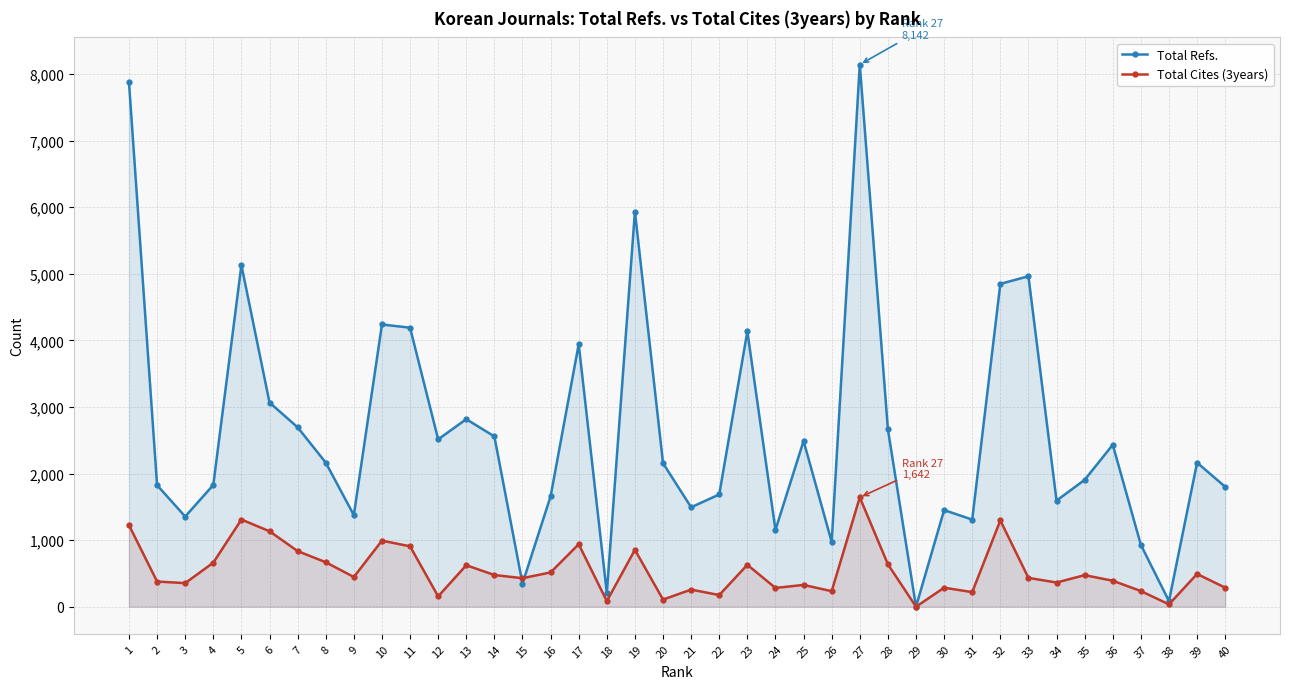

At which label does Total Cites (3years) reach its minimum?

29